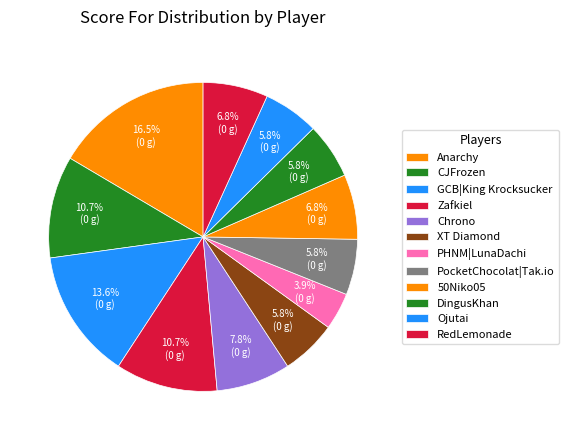

Rank the categories by value from lowest to highest.

PHNM|LunaDachi, XT Diamond, PocketChocolat|Tak.io, DingusKhan, Ojutai, 50Niko05, RedLemonade, Chrono, CJFrozen, Zafkiel, GCB|King Krocksucker, Anarchy